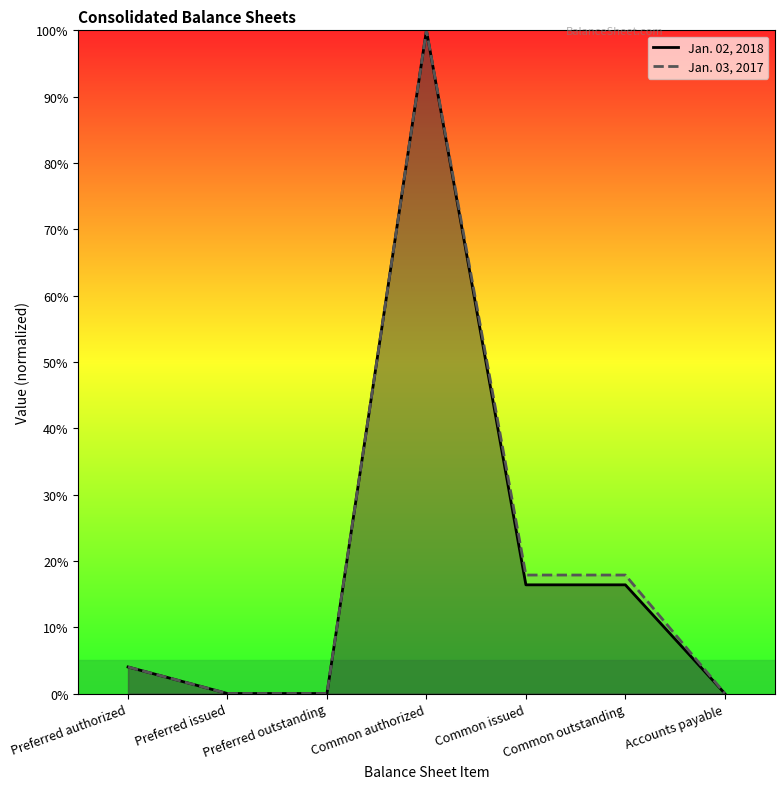

Which series has the largest total across all categories?

Jan. 03, 2017